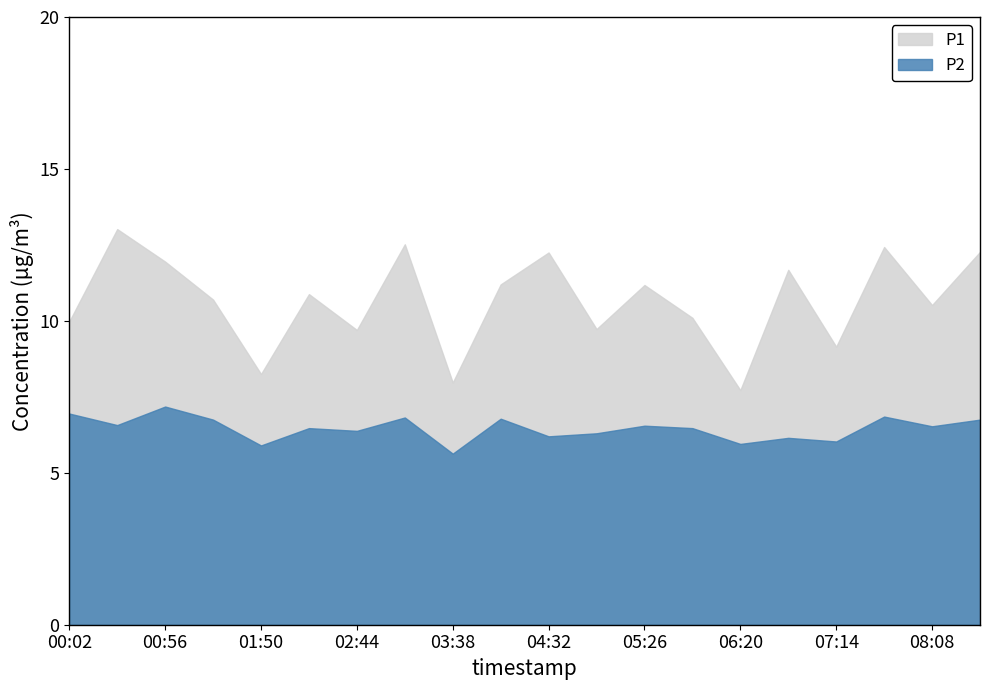

Does the chart display data point markers on the line(s)?

No